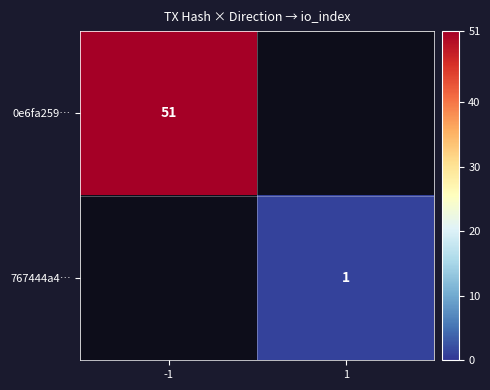

The value of 767444a4… at 1 is 1. True or false?

True